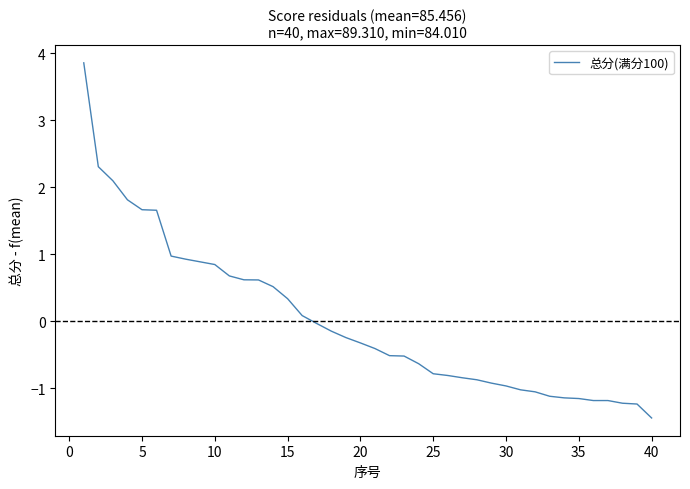

What is the smallest value displayed?

-1.4